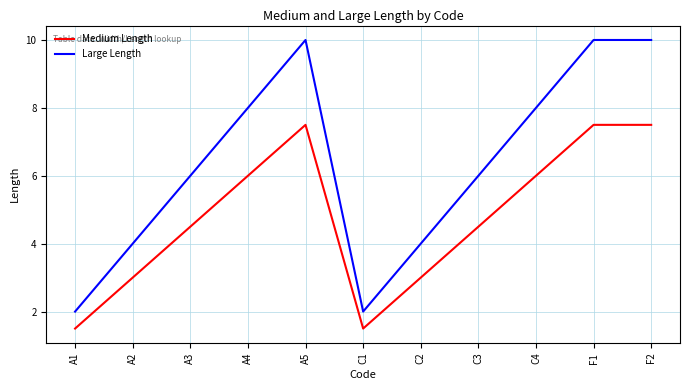

Reading left to right, list all the values displayed in this chart.

Medium Length: A1=1.5	A2=3.0	A3=4.5	A4=6.0	A5=7.5	C1=1.5	C2=3.0	C3=4.5	C4=6.0	F1=7.5	F2=7.5
Large Length: A1=2.0	A2=4.0	A3=6.0	A4=8.0	A5=10.0	C1=2.0	C2=4.0	C3=6.0	C4=8.0	F1=10.0	F2=10.0